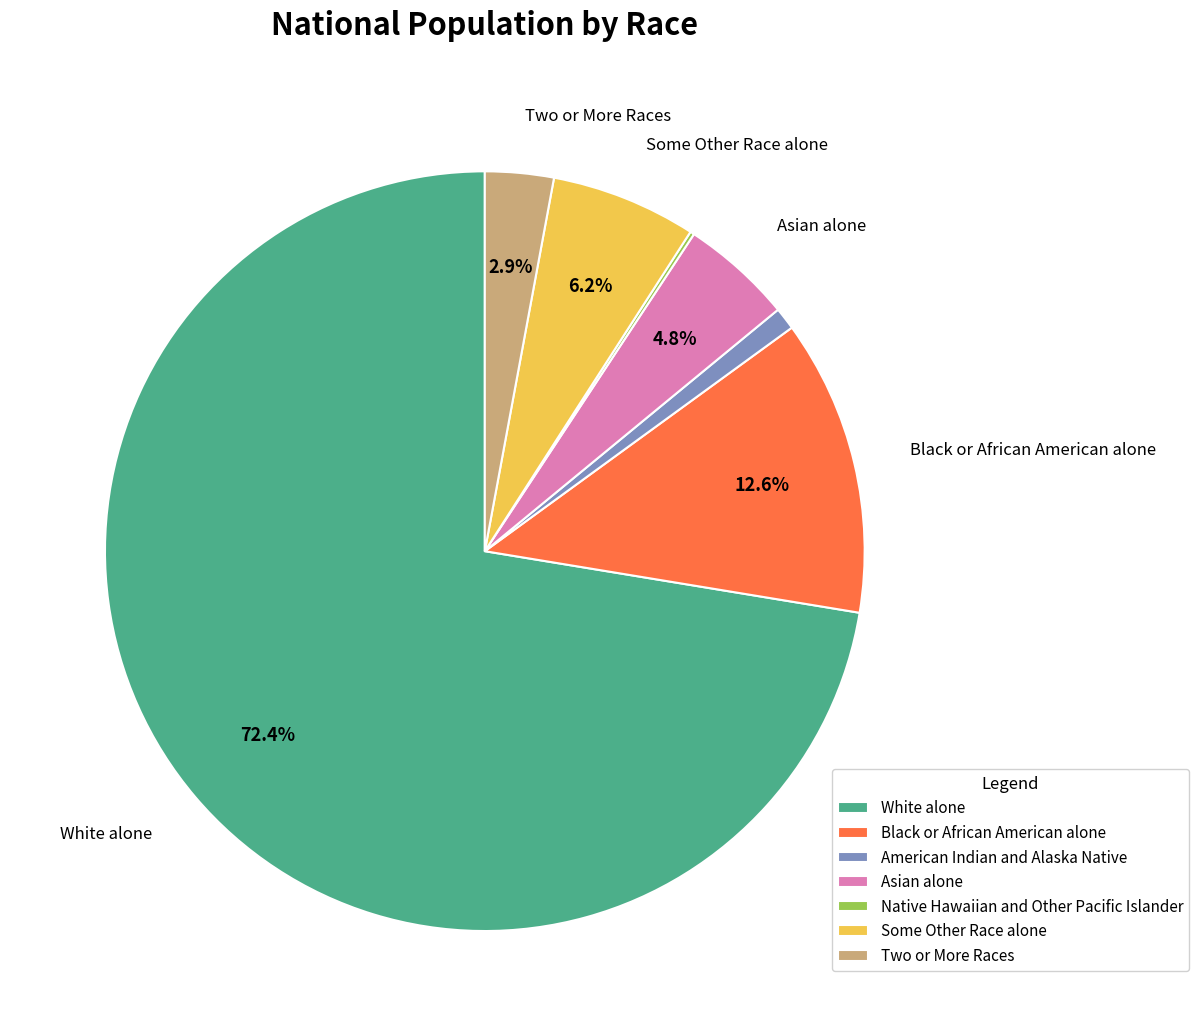

To the nearest percent, what is the combined percentage of Some Other Race alone and Two or More Races?

9%